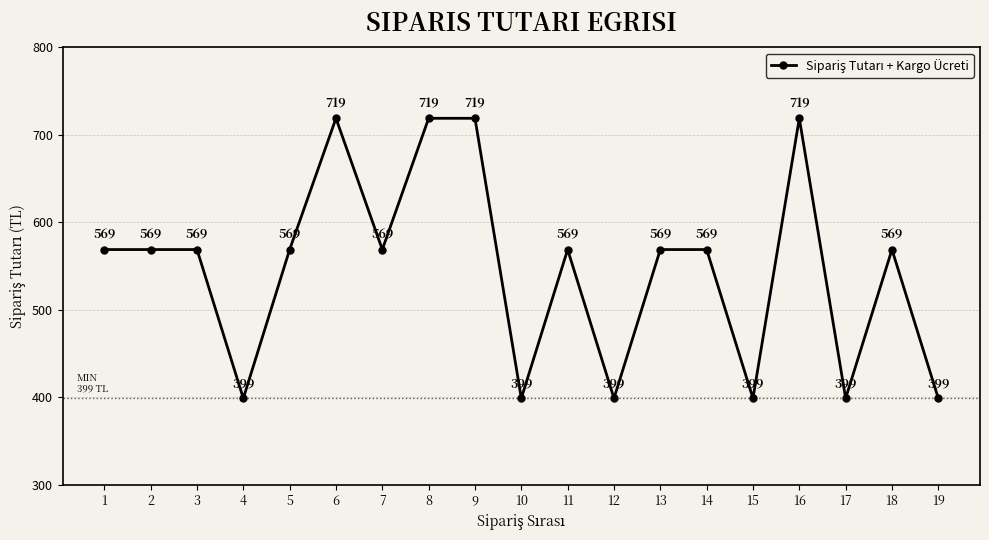

Count the values in the range 399 to 569.

15